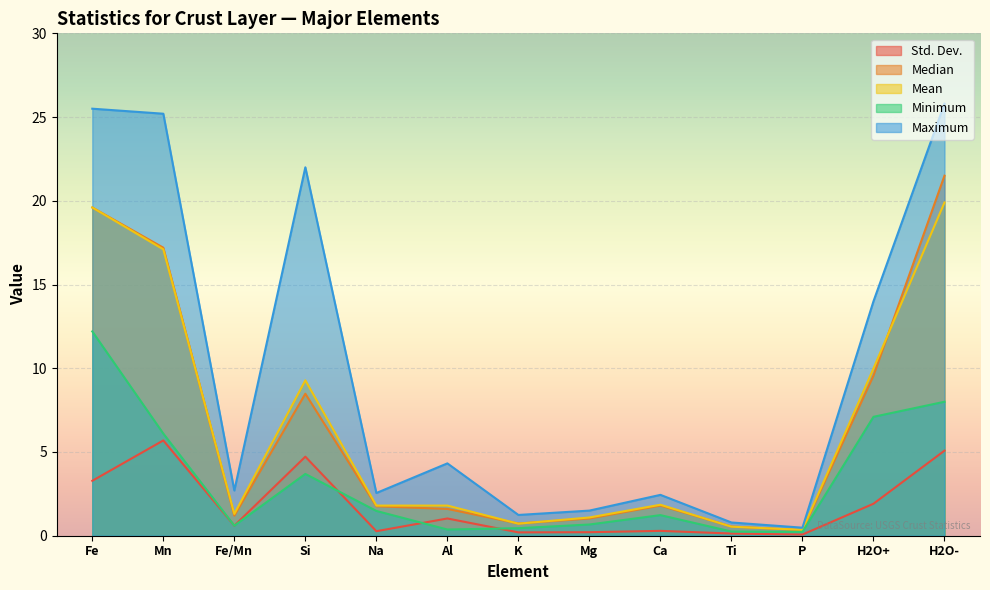

What is the value of the Mean point at the 5th from the left?

1.8